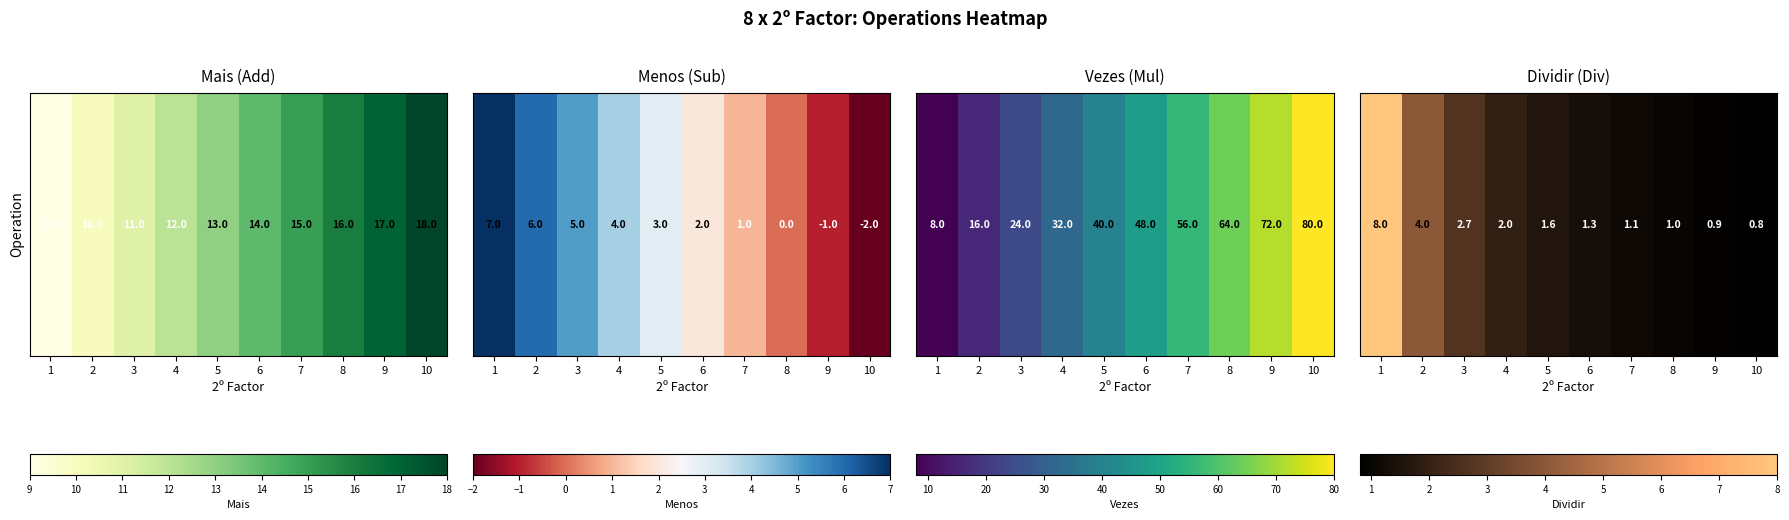

The chart shows a value of 2.1 at 6. True or false?

False